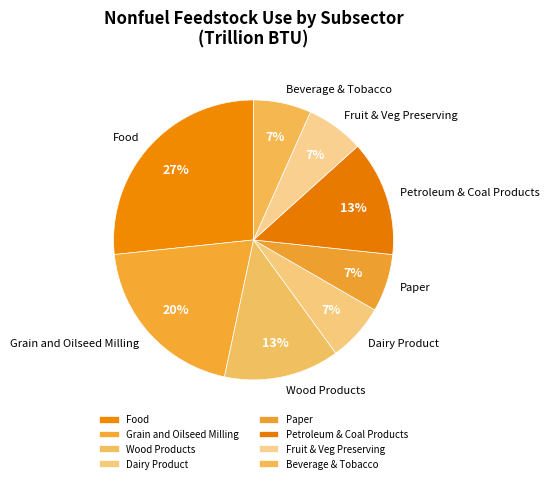

What percentage is the Paper slice, to the nearest percent?

7%